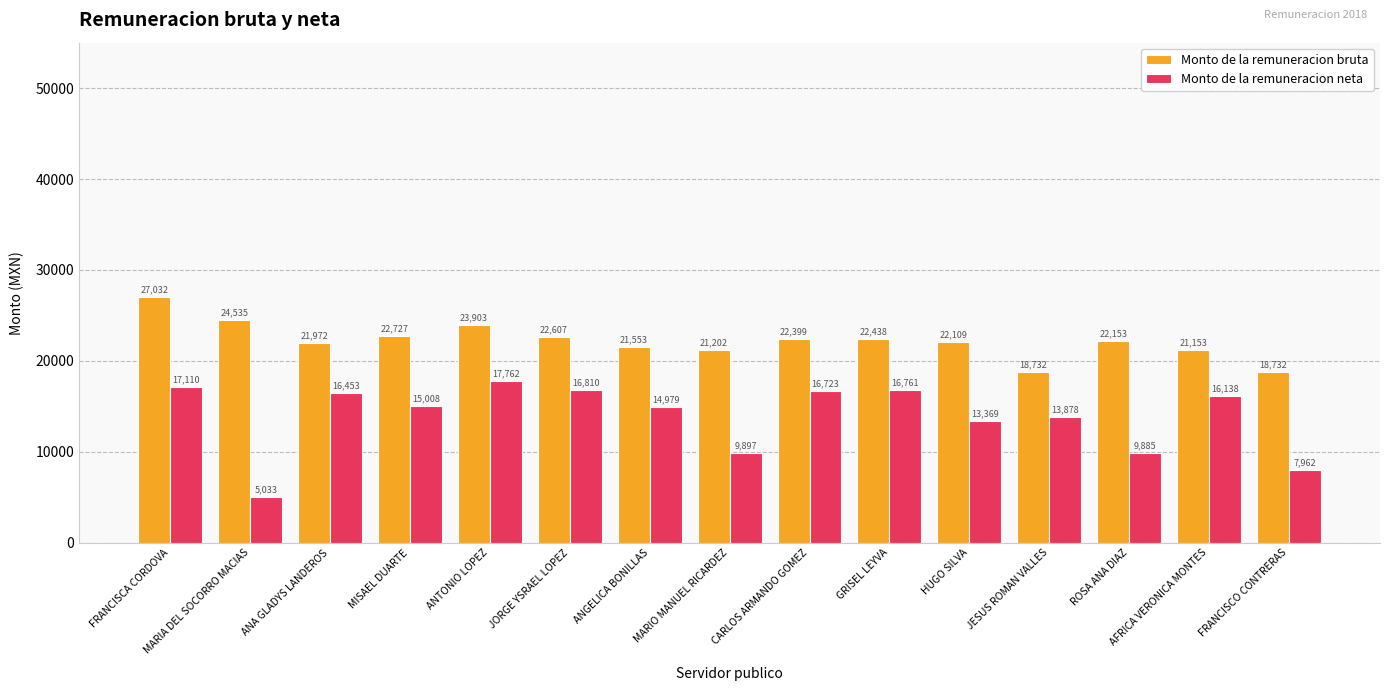

What position from the left is FRANCISCA CORDOVA?

1